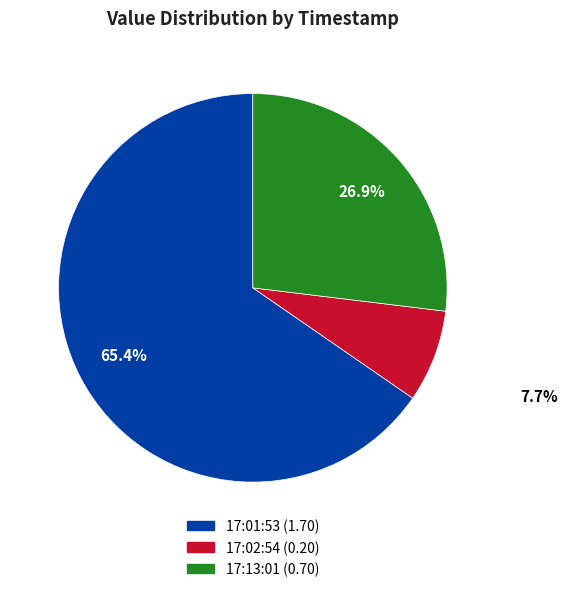

Count the number of slices in the pie.

3